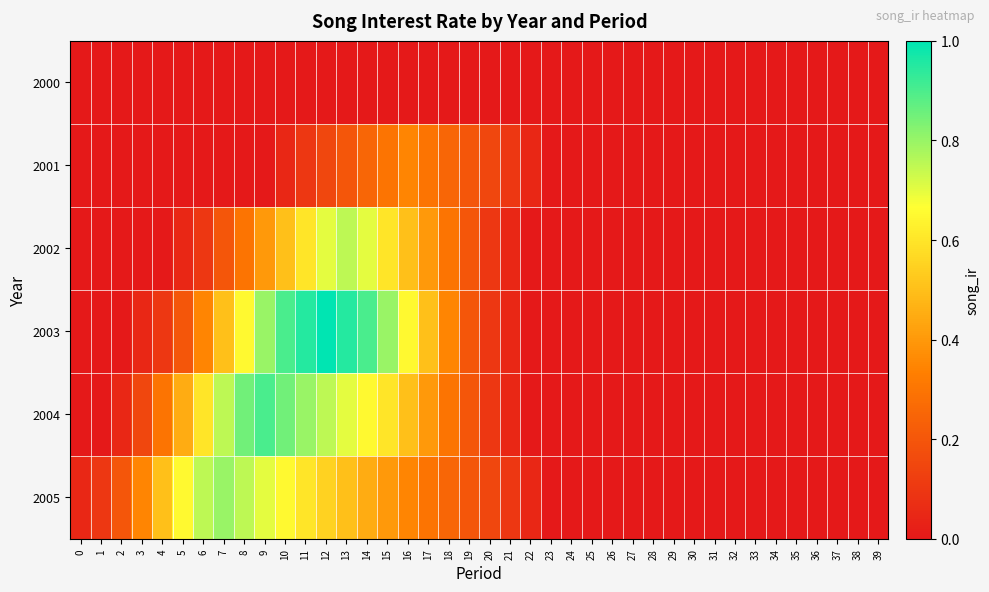

Reading left to right, extract all data points from this chart.

2000: 0=0.0	1=0.0	2=0.0	3=0.0	4=0.0	5=0.0	6=0.0	7=0.0	8=0.0	9=0.0	10=0.0	11=0.0	12=0.0	13=0.0	14=0.0	15=0.0	16=0.0	17=0.0	18=0.0	19=0.0	20=0.0	21=0.0	22=0.0	23=0.0	24=0.0	25=0.0	26=0.0	27=0.0	28=0.0	29=0.0	30=0.0	31=0.0	32=0.0	33=0.0	34=0.0	35=0.0	36=0.0	37=0.0	38=0.0	39=0.0
2001: 0=0.0	1=0.0	2=0.0	3=0.0	4=0.0	5=0.0	6=0.0	7=0.0	8=0.0	9=0.0	10=0.1	11=0.1	12=0.1	13=0.2	14=0.2	15=0.3	16=0.3	17=0.3	18=0.2	19=0.2	20=0.1	21=0.1	22=0.1	23=0.0	24=0.0	25=0.0	26=0.0	27=0.0	28=0.0	29=0.0	30=0.0	31=0.0	32=0.0	33=0.0	34=0.0	35=0.0	36=0.0	37=0.0	38=0.0	39=0.0
2002: 0=0.0	1=0.0	2=0.0	3=0.0	4=0.0	5=0.1	6=0.1	7=0.2	8=0.3	9=0.4	10=0.5	11=0.6	12=0.7	13=0.8	14=0.7	15=0.6	16=0.5	17=0.4	18=0.3	19=0.2	20=0.1	21=0.1	22=0.0	23=0.0	24=0.0	25=0.0	26=0.0	27=0.0	28=0.0	29=0.0	30=0.0	31=0.0	32=0.0	33=0.0	34=0.0	35=0.0	36=0.0	37=0.0	38=0.0	39=0.0
2003: 0=0.0	1=0.0	2=0.0	3=0.1	4=0.1	5=0.2	6=0.3	7=0.5	8=0.7	9=0.8	10=0.9	11=0.9	12=1.0	13=0.9	14=0.9	15=0.8	16=0.7	17=0.5	18=0.3	19=0.2	20=0.1	21=0.1	22=0.0	23=0.0	24=0.0	25=0.0	26=0.0	27=0.0	28=0.0	29=0.0	30=0.0	31=0.0	32=0.0	33=0.0	34=0.0	35=0.0	36=0.0	37=0.0	38=0.0	39=0.0
2004: 0=0.0	1=0.0	2=0.1	3=0.1	4=0.3	5=0.5	6=0.6	7=0.8	8=0.8	9=0.9	10=0.8	11=0.8	12=0.8	13=0.7	14=0.7	15=0.6	16=0.5	17=0.4	18=0.3	19=0.2	20=0.1	21=0.1	22=0.0	23=0.0	24=0.0	25=0.0	26=0.0	27=0.0	28=0.0	29=0.0	30=0.0	31=0.0	32=0.0	33=0.0	34=0.0	35=0.0	36=0.0	37=0.0	38=0.0	39=0.0
2005: 0=0.1	1=0.1	2=0.2	3=0.3	4=0.5	5=0.7	6=0.8	7=0.8	8=0.8	9=0.7	10=0.7	11=0.6	12=0.6	13=0.5	14=0.5	15=0.4	16=0.3	17=0.3	18=0.2	19=0.2	20=0.1	21=0.1	22=0.1	23=0.0	24=0.0	25=0.0	26=0.0	27=0.0	28=0.0	29=0.0	30=0.0	31=0.0	32=0.0	33=0.0	34=0.0	35=0.0	36=0.0	37=0.0	38=0.0	39=0.0